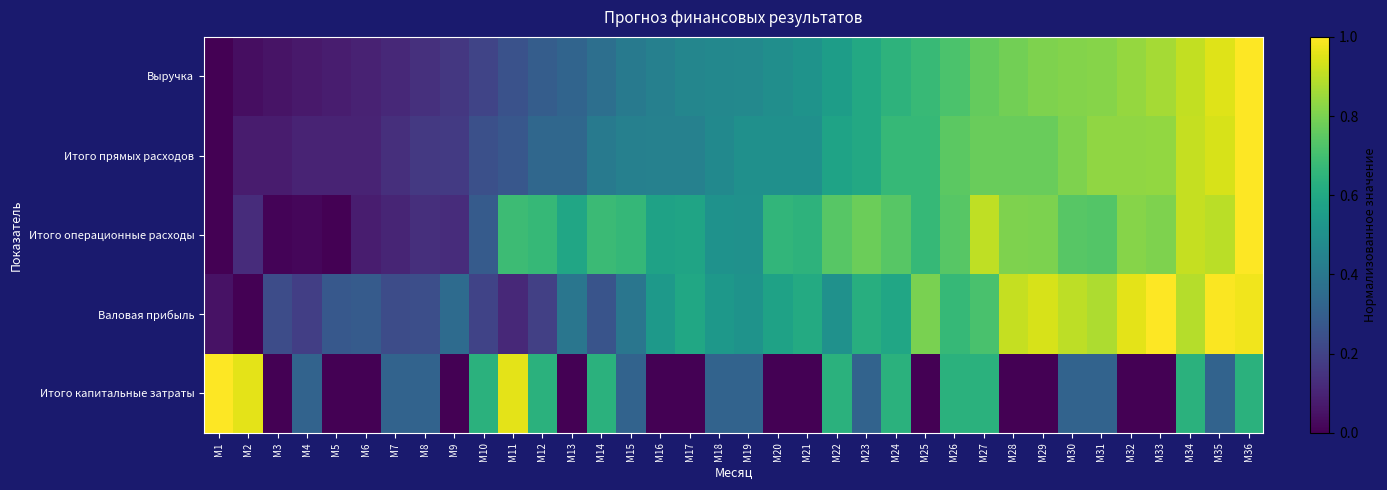

Reading left to right, list all the values displayed in this chart.

Выручка: М1=0.0	М2=0.0	М3=0.1	М4=0.1	М5=0.1	М6=0.1	М7=0.1	М8=0.1	М9=0.2	М10=0.2	М11=0.3	М12=0.3	М13=0.3	М14=0.4	М15=0.4	М16=0.4	М17=0.5	М18=0.5	М19=0.5	М20=0.5	М21=0.5	М22=0.6	М23=0.6	М24=0.6	М25=0.7	М26=0.7	М27=0.8	М28=0.8	М29=0.8	М30=0.8	М31=0.8	М32=0.8	М33=0.9	М34=0.9	М35=1.0	М36=1.0
Итого прямых расходов: М1=0.0	М2=0.1	М3=0.1	М4=0.1	М5=0.1	М6=0.1	М7=0.1	М8=0.2	М9=0.2	М10=0.2	М11=0.3	М12=0.3	М13=0.3	М14=0.4	М15=0.4	М16=0.4	М17=0.4	М18=0.5	М19=0.5	М20=0.5	М21=0.5	М22=0.6	М23=0.6	М24=0.7	М25=0.7	М26=0.7	М27=0.8	М28=0.8	М29=0.8	М30=0.8	М31=0.8	М32=0.8	М33=0.8	М34=0.9	М35=0.9	М36=1.0
Итого операционные расходы: М1=0.0	М2=0.1	М3=0.0	М4=0.0	М5=0.0	М6=0.1	М7=0.1	М8=0.1	М9=0.1	М10=0.3	М11=0.7	М12=0.7	М13=0.6	М14=0.7	М15=0.7	М16=0.6	М17=0.6	М18=0.5	М19=0.5	М20=0.7	М21=0.6	М22=0.7	М23=0.8	М24=0.7	М25=0.7	М26=0.7	М27=0.9	М28=0.8	М29=0.8	М30=0.7	М31=0.7	М32=0.8	М33=0.8	М34=0.9	М35=0.9	М36=1.0
Валовая прибыль: М1=0.0	М2=0.0	М3=0.2	М4=0.2	М5=0.3	М6=0.3	М7=0.2	М8=0.2	М9=0.3	М10=0.2	М11=0.1	М12=0.2	М13=0.4	М14=0.3	М15=0.4	М16=0.5	М17=0.6	М18=0.5	М19=0.5	М20=0.6	М21=0.6	М22=0.5	М23=0.6	М24=0.6	М25=0.8	М26=0.7	М27=0.7	М28=0.9	М29=0.9	М30=0.9	М31=0.9	М32=1.0	М33=1.0	М34=0.9	М35=1.0	М36=1.0
Итого капитальные затраты: М1=1.0	М2=1.0	М3=0.0	М4=0.3	М5=0.0	М6=0.0	М7=0.3	М8=0.3	М9=0.0	М10=0.6	М11=1.0	М12=0.6	М13=0.0	М14=0.6	М15=0.3	М16=0.0	М17=0.0	М18=0.3	М19=0.3	М20=0.0	М21=0.0	М22=0.6	М23=0.3	М24=0.6	М25=0.0	М26=0.6	М27=0.6	М28=0.0	М29=0.0	М30=0.3	М31=0.3	М32=0.0	М33=0.0	М34=0.6	М35=0.3	М36=0.6